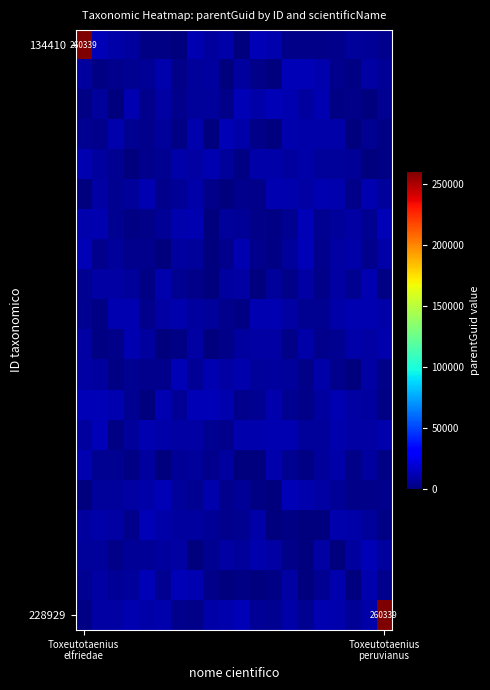

At which category is the sum across all series the highest?

Toxeutotaenius
elfriedae